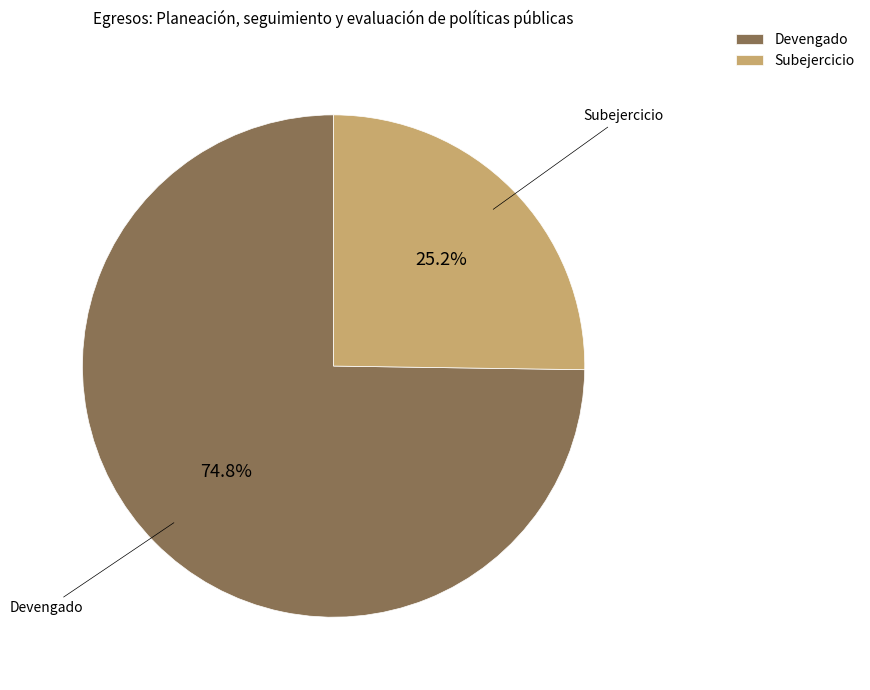

Is it true that Devengado is 75% of the pie?

True